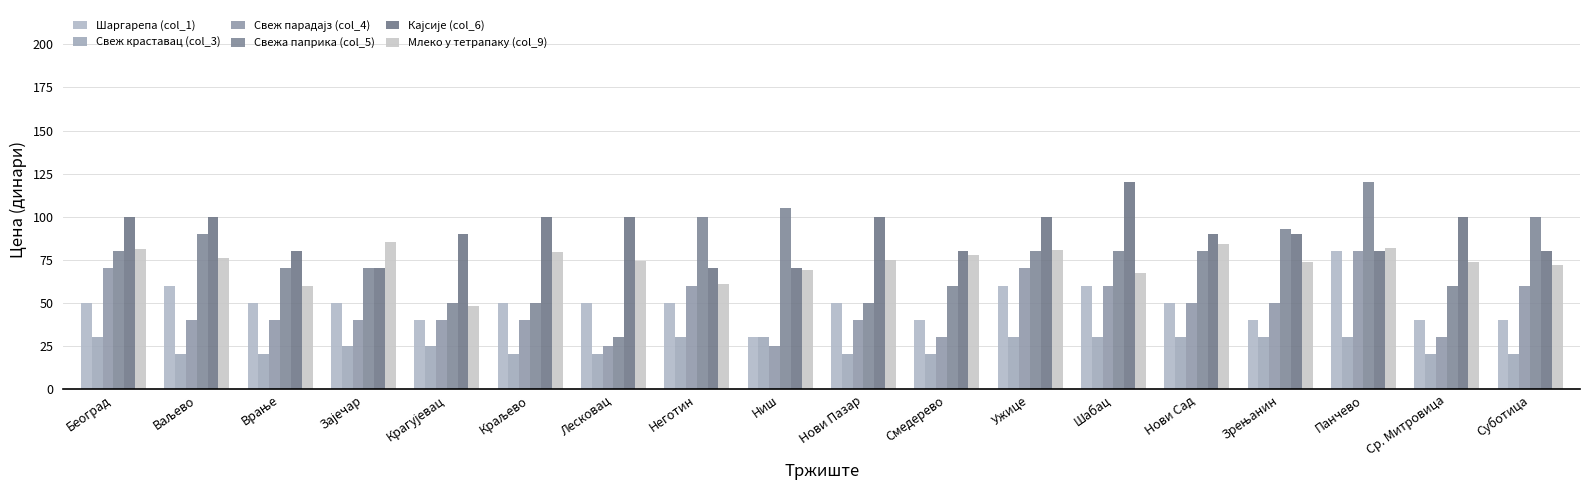

What value does the Свежа паприка (col_5) series have at Зрењанин?

92.9